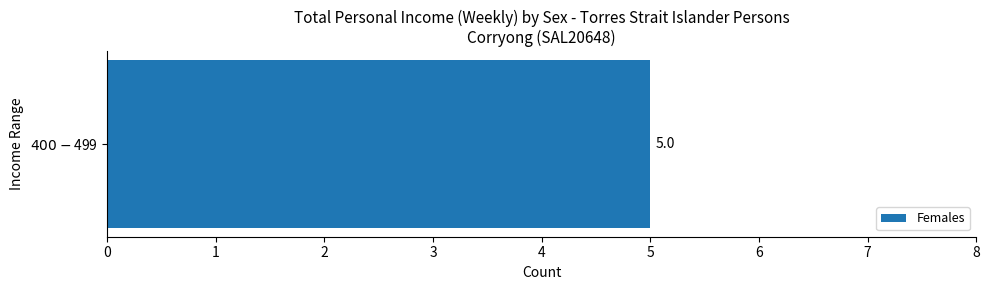

Which series has the widest spread of values?

Females